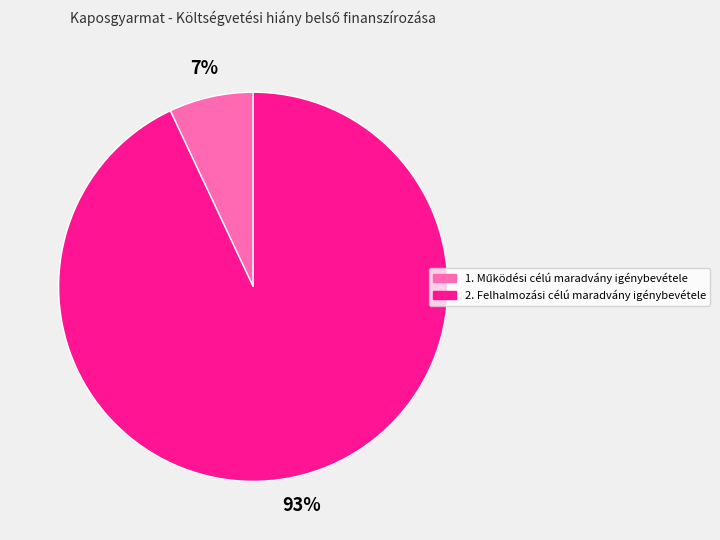

Which slice is the largest?

2. Felhalmozási célú maradvány igénybevétele